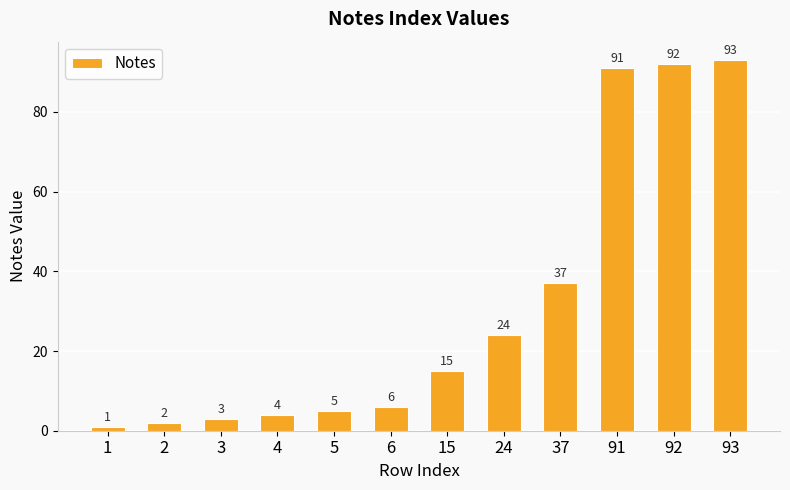

Approximately how many times larger is the value at 91 compared to 2?

45.5